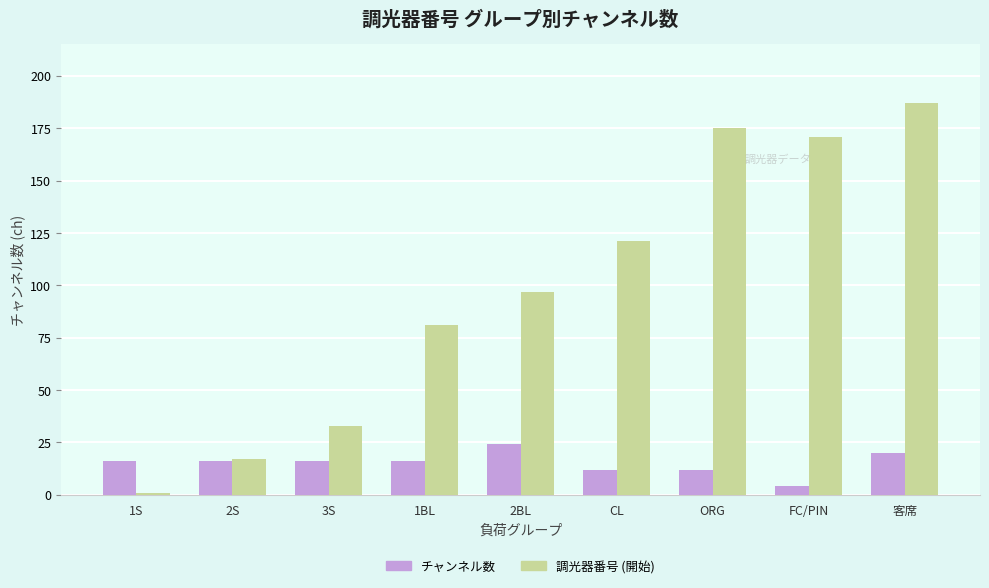

What is the difference between the second highest and minimum values in the 調光器番号 (開始) series?

174